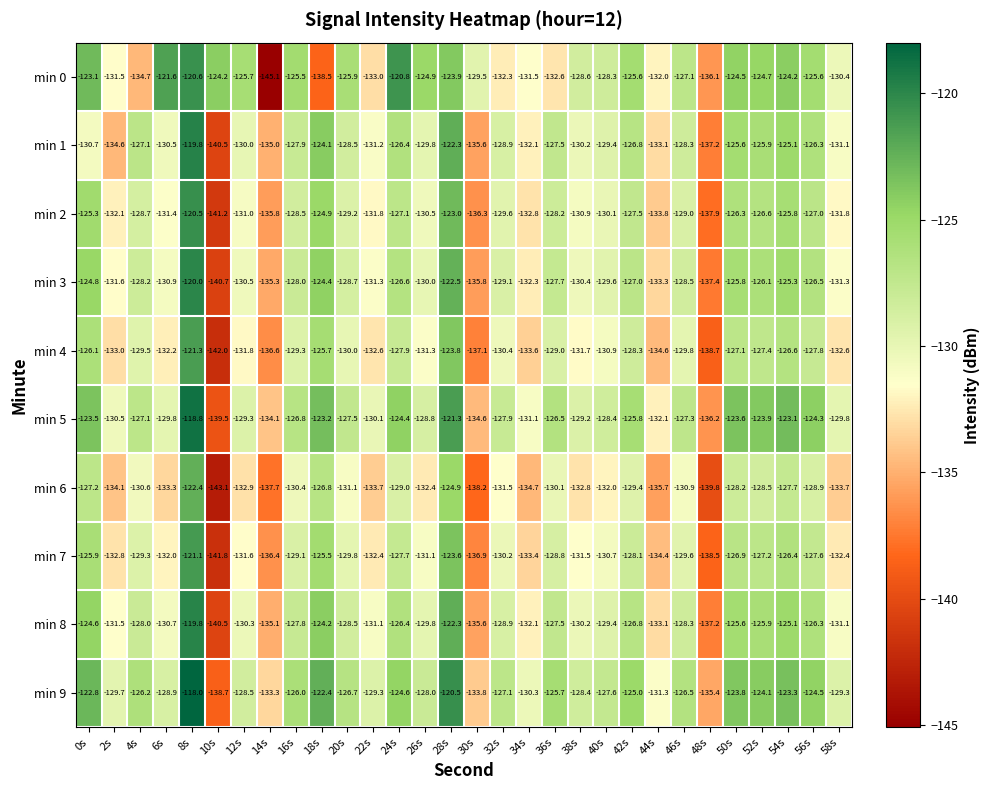

True or false: min 3 has a value of -128.5 at 46s.

True